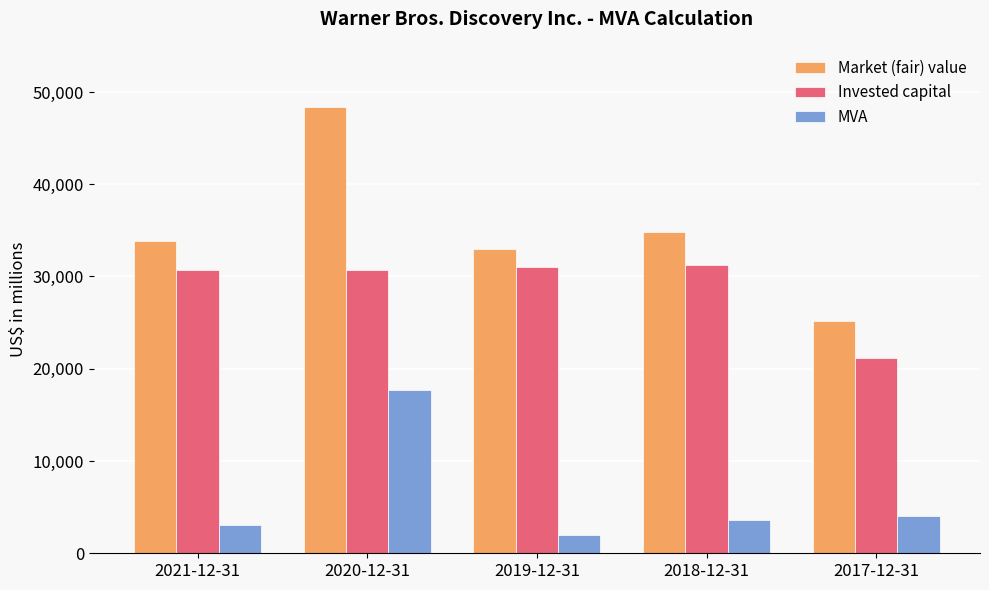

Rank the series at 2017-12-31 from lowest to highest value.

MVA, Invested capital, Market (fair) value